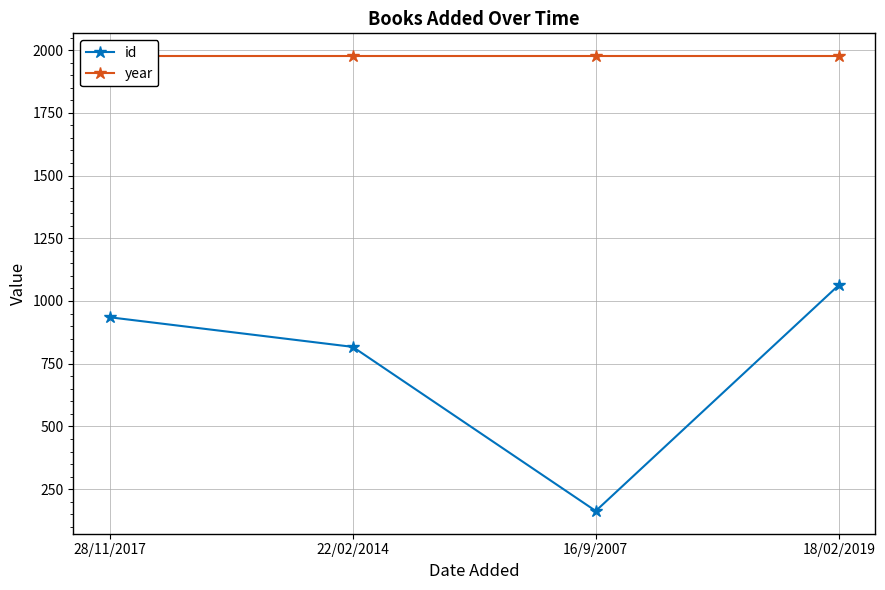

Reading left to right, what are all the values shown in this chart?

id: 28/11/2017=935	22/02/2014=817	16/9/2007=163	18/02/2019=1063
year: 28/11/2017=1976	22/02/2014=1976	16/9/2007=1976	18/02/2019=1976